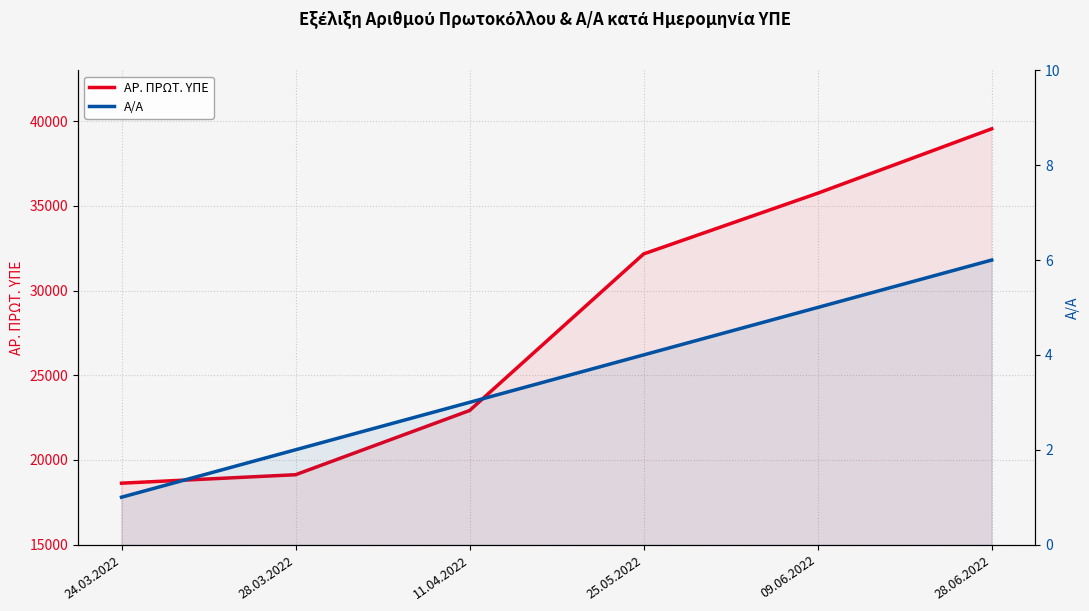

At which label does ΑΡ. ΠΡΩΤ. ΥΠΕ reach its minimum?

24.03.2022